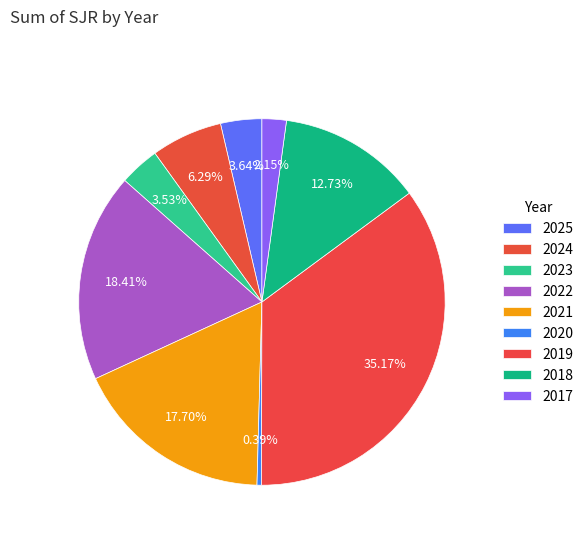

The 2022 slice represents 18% of the pie. True or false?

True